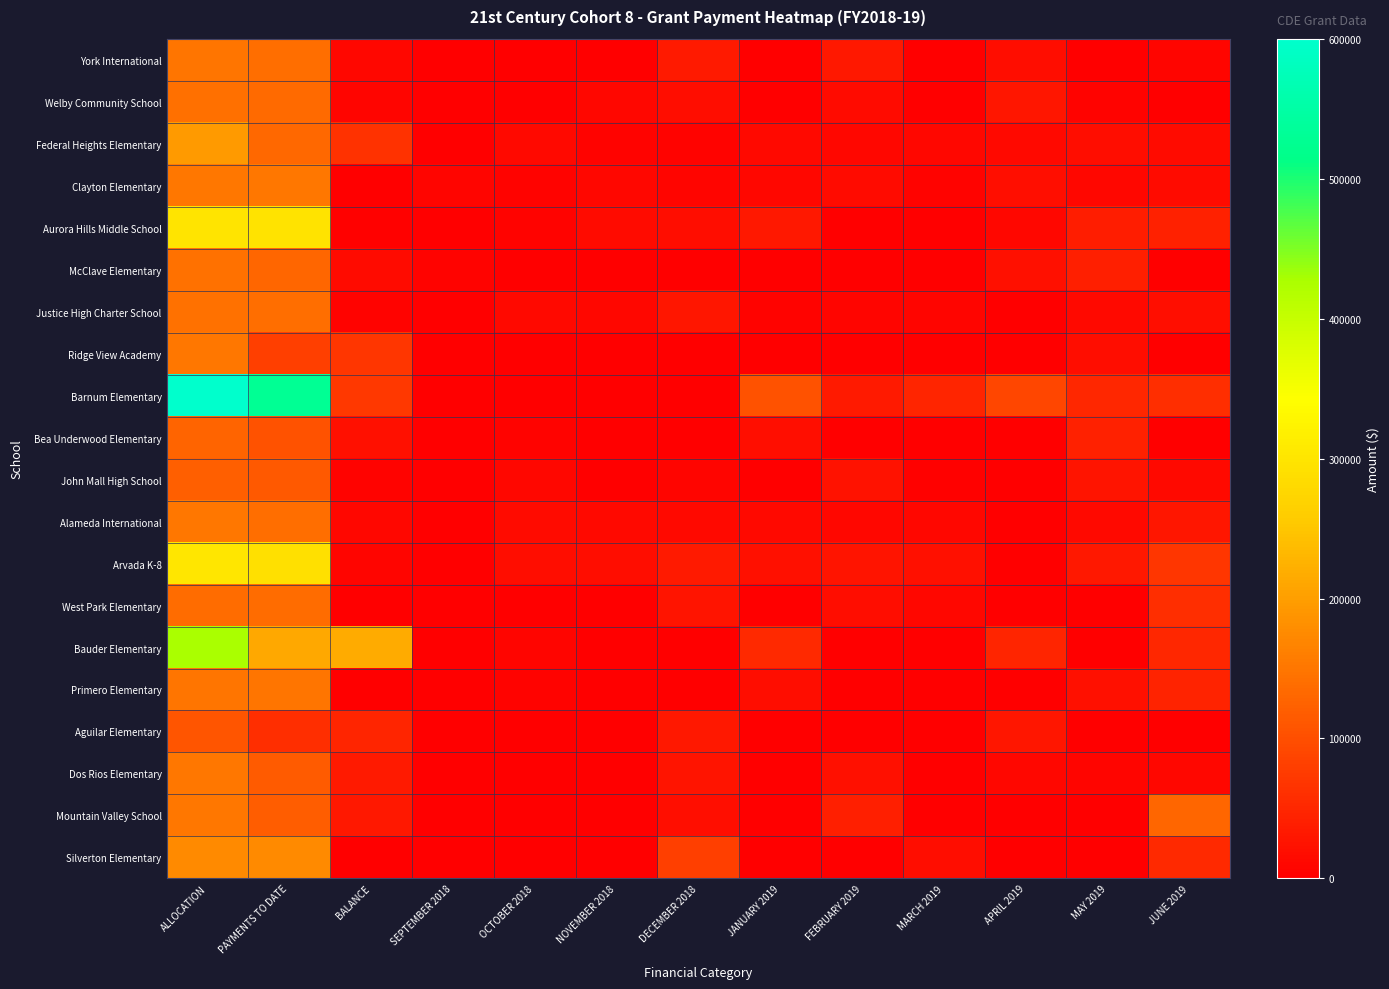

Reading right to left, list all the values displayed in this chart.

York International: JUNE 2019=7099.0	MAY 2019=0.0	APRIL 2019=17642.0	MARCH 2019=0.0	FEBRUARY 2019=31417.0	JANUARY 2019=0.0	DECEMBER 2018=33525.0	NOVEMBER 2018=0.0	OCTOBER 2018=0.0	SEPTEMBER 2018=0.0	BALANCE=9572.2	PAYMENTS TO DATE=140217.8	ALLOCATION=149790.0
Welby Community School: JUNE 2019=0.0	MAY 2019=5771.0	APRIL 2019=29654.0	MARCH 2019=0.0	FEBRUARY 2019=14884.0	JANUARY 2019=0.0	DECEMBER 2018=18722.0	NOVEMBER 2018=10395.0	OCTOBER 2018=0.0	SEPTEMBER 2018=0.0	BALANCE=8450.0	PAYMENTS TO DATE=134252.0	ALLOCATION=142702.0
Federal Heights Elementary: JUNE 2019=14490.0	MAY 2019=18069.0	APRIL 2019=13705.0	MARCH 2019=11716.0	FEBRUARY 2019=9659.0	JANUARY 2019=11878.0	DECEMBER 2018=5164.0	NOVEMBER 2018=6033.0	OCTOBER 2018=11816.0	SEPTEMBER 2018=0.0	BALANCE=63574.0	PAYMENTS TO DATE=131426.0	ALLOCATION=195000.0
Clayton Elementary: JUNE 2019=15548.0	MAY 2019=9759.0	APRIL 2019=19423.0	MARCH 2019=5389.0	FEBRUARY 2019=15577.0	JANUARY 2019=9861.0	DECEMBER 2018=8505.0	NOVEMBER 2018=9861.0	OCTOBER 2018=6688.0	SEPTEMBER 2018=8974.0	BALANCE=0.0	PAYMENTS TO DATE=150000.0	ALLOCATION=150000.0
Aurora Hills Middle School: JUNE 2019=43760.0	MAY 2019=37859.0	APRIL 2019=11284.0	MARCH 2019=0.0	FEBRUARY 2019=0.0	JANUARY 2019=30534.0	DECEMBER 2018=17819.0	NOVEMBER 2018=14945.0	OCTOBER 2018=5449.0	SEPTEMBER 2018=0.0	BALANCE=4272.0	PAYMENTS TO DATE=295654.0	ALLOCATION=299926.0
McClave Elementary: JUNE 2019=0.0	MAY 2019=41547.9	APRIL 2019=22185.0	MARCH 2019=0.0	FEBRUARY 2019=0.0	JANUARY 2019=0.0	DECEMBER 2018=0.0	NOVEMBER 2018=0.0	OCTOBER 2018=0.0	SEPTEMBER 2018=6992.0	BALANCE=16214.6	PAYMENTS TO DATE=128985.4	ALLOCATION=145200.0
Justice High Charter School: JUNE 2019=19077.0	MAY 2019=11756.0	APRIL 2019=0.0	MARCH 2019=8142.0	FEBRUARY 2019=7963.0	JANUARY 2019=6042.0	DECEMBER 2018=30317.0	NOVEMBER 2018=10979.0	OCTOBER 2018=13015.0	SEPTEMBER 2018=0.0	BALANCE=5918.3	PAYMENTS TO DATE=138658.7	ALLOCATION=144577.0
Ridge View Academy: JUNE 2019=0.0	MAY 2019=17269.0	APRIL 2019=0.0	MARCH 2019=0.0	FEBRUARY 2019=0.0	JANUARY 2019=0.0	DECEMBER 2018=0.0	NOVEMBER 2018=0.0	OCTOBER 2018=0.0	SEPTEMBER 2018=0.0	BALANCE=68053.8	PAYMENTS TO DATE=81946.2	ALLOCATION=150000.0
Barnum Elementary: JUNE 2019=60821.0	MAY 2019=49730.0	APRIL 2019=91101.0	MARCH 2019=48063.0	FEBRUARY 2019=33266.0	JANUARY 2019=105417.0	DECEMBER 2018=0.0	NOVEMBER 2018=0.0	OCTOBER 2018=0.0	SEPTEMBER 2018=0.0	BALANCE=71063.9	PAYMENTS TO DATE=528936.1	ALLOCATION=600000.0
Bea Underwood Elementary: JUNE 2019=0.0	MAY 2019=43096.0	APRIL 2019=0.0	MARCH 2019=0.0	FEBRUARY 2019=0.0	JANUARY 2019=19849.0	DECEMBER 2018=0.0	NOVEMBER 2018=0.0	OCTOBER 2018=5928.0	SEPTEMBER 2018=0.0	BALANCE=23237.0	PAYMENTS TO DATE=104451.0	ALLOCATION=127688.0
John Mall High School: JUNE 2019=13522.0	MAY 2019=26628.0	APRIL 2019=0.0	MARCH 2019=3427.0	FEBRUARY 2019=24552.0	JANUARY 2019=0.0	DECEMBER 2018=9240.0	NOVEMBER 2018=0.0	OCTOBER 2018=10074.0	SEPTEMBER 2018=0.0	BALANCE=6665.4	PAYMENTS TO DATE=113930.6	ALLOCATION=120596.0
Alameda International: JUNE 2019=29747.0	MAY 2019=12488.0	APRIL 2019=0.0	MARCH 2019=10565.0	FEBRUARY 2019=9700.0	JANUARY 2019=12004.0	DECEMBER 2018=13444.0	NOVEMBER 2018=11909.0	OCTOBER 2018=14320.0	SEPTEMBER 2018=0.0	BALANCE=11387.7	PAYMENTS TO DATE=138612.3	ALLOCATION=150000.0
Arvada K-8: JUNE 2019=68591.0	MAY 2019=31358.0	APRIL 2019=0.0	MARCH 2019=21439.0	FEBRUARY 2019=26076.0	JANUARY 2019=22566.0	DECEMBER 2018=33076.0	NOVEMBER 2018=18460.0	OCTOBER 2018=17539.0	SEPTEMBER 2018=0.0	BALANCE=8142.7	PAYMENTS TO DATE=291857.3	ALLOCATION=300000.0
West Park Elementary: JUNE 2019=60228.0	MAY 2019=0.0	APRIL 2019=0.0	MARCH 2019=10959.0	FEBRUARY 2019=16810.0	JANUARY 2019=0.0	DECEMBER 2018=27902.0	NOVEMBER 2018=0.0	OCTOBER 2018=0.0	SEPTEMBER 2018=0.0	BALANCE=0.0	PAYMENTS TO DATE=136202.0	ALLOCATION=136202.0
Bauder Elementary: JUNE 2019=49355.0	MAY 2019=0.0	APRIL 2019=48145.0	MARCH 2019=0.0	FEBRUARY 2019=0.0	JANUARY 2019=53798.0	DECEMBER 2018=0.0	NOVEMBER 2018=0.0	OCTOBER 2018=8894.0	SEPTEMBER 2018=0.0	BALANCE=215962.0	PAYMENTS TO DATE=211134.0	ALLOCATION=427096.0
Primero Elementary: JUNE 2019=46188.0	MAY 2019=21625.2	APRIL 2019=0.0	MARCH 2019=0.0	FEBRUARY 2019=0.0	JANUARY 2019=17278.1	DECEMBER 2018=0.0	NOVEMBER 2018=0.0	OCTOBER 2018=5799.0	SEPTEMBER 2018=0.0	BALANCE=145.7	PAYMENTS TO DATE=149337.3	ALLOCATION=149483.0
Aguilar Elementary: JUNE 2019=0.0	MAY 2019=0.0	APRIL 2019=28802.0	MARCH 2019=0.0	FEBRUARY 2019=0.0	JANUARY 2019=0.0	DECEMBER 2018=32041.0	NOVEMBER 2018=0.0	OCTOBER 2018=0.0	SEPTEMBER 2018=0.0	BALANCE=47632.0	PAYMENTS TO DATE=60843.0	ALLOCATION=108475.0
Dos Rios Elementary: JUNE 2019=11261.0	MAY 2019=7331.0	APRIL 2019=10265.0	MARCH 2019=0.0	FEBRUARY 2019=22049.0	JANUARY 2019=0.0	DECEMBER 2018=26443.0	NOVEMBER 2018=0.0	OCTOBER 2018=1254.0	SEPTEMBER 2018=0.0	BALANCE=34657.0	PAYMENTS TO DATE=115343.0	ALLOCATION=150000.0
Mountain Valley School: JUNE 2019=130000.0	MAY 2019=0.0	APRIL 2019=0.0	MARCH 2019=0.0	FEBRUARY 2019=40000.0	JANUARY 2019=0.0	DECEMBER 2018=20000.0	NOVEMBER 2018=0.0	OCTOBER 2018=0.0	SEPTEMBER 2018=0.0	BALANCE=30843.4	PAYMENTS TO DATE=119156.6	ALLOCATION=150000.0
Silverton Elementary: JUNE 2019=52955.0	MAY 2019=0.0	APRIL 2019=0.0	MARCH 2019=18439.0	FEBRUARY 2019=0.0	JANUARY 2019=0.0	DECEMBER 2018=80370.0	NOVEMBER 2018=0.0	OCTOBER 2018=0.0	SEPTEMBER 2018=0.0	BALANCE=970.7	PAYMENTS TO DATE=174029.3	ALLOCATION=175000.0